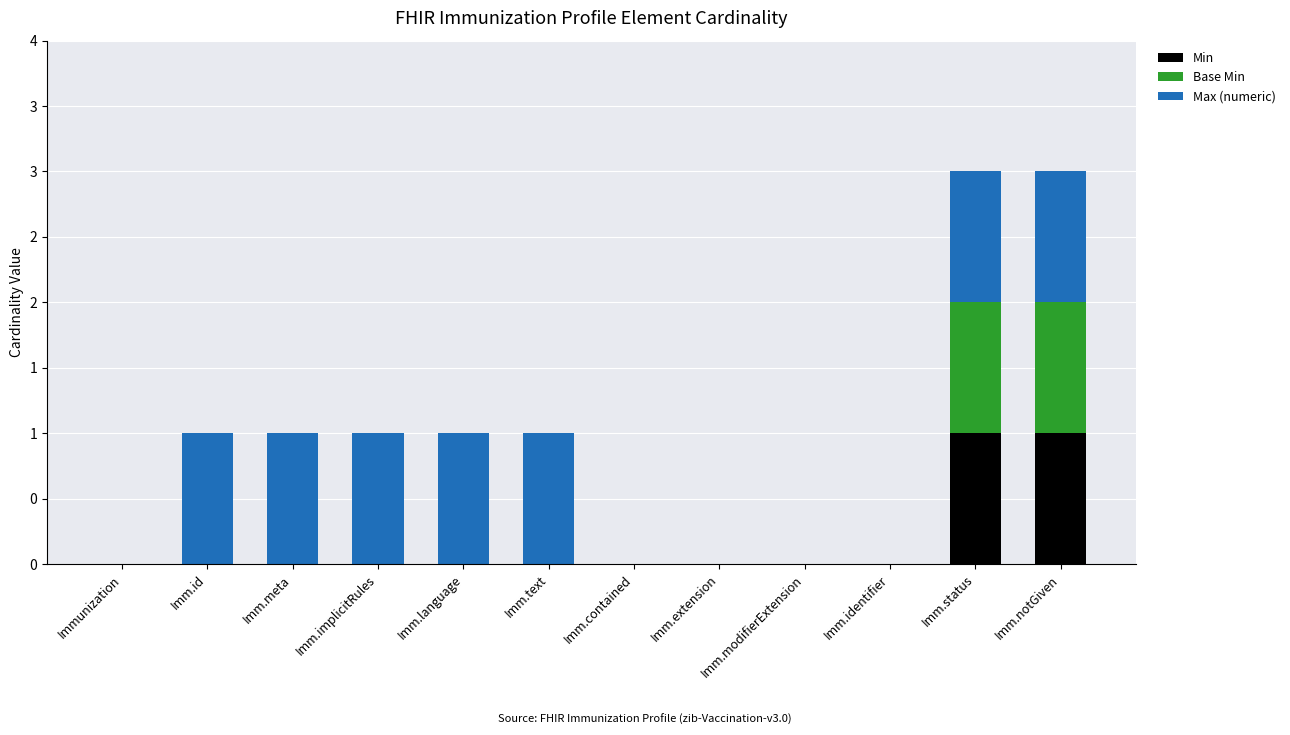

At how many categories does at least one series exceed 0?

7